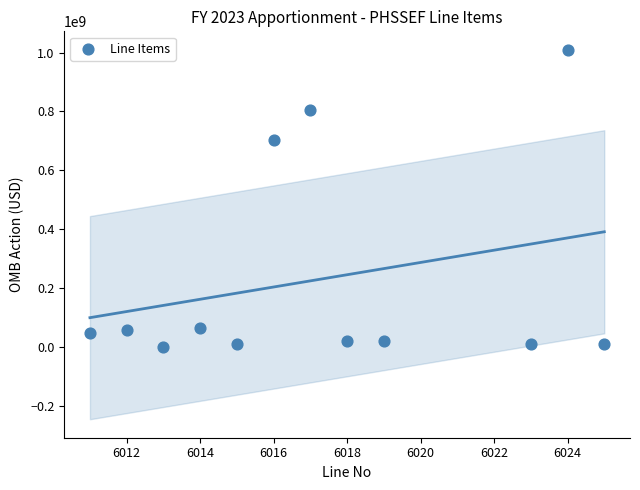

What is the average Y value?

228965295